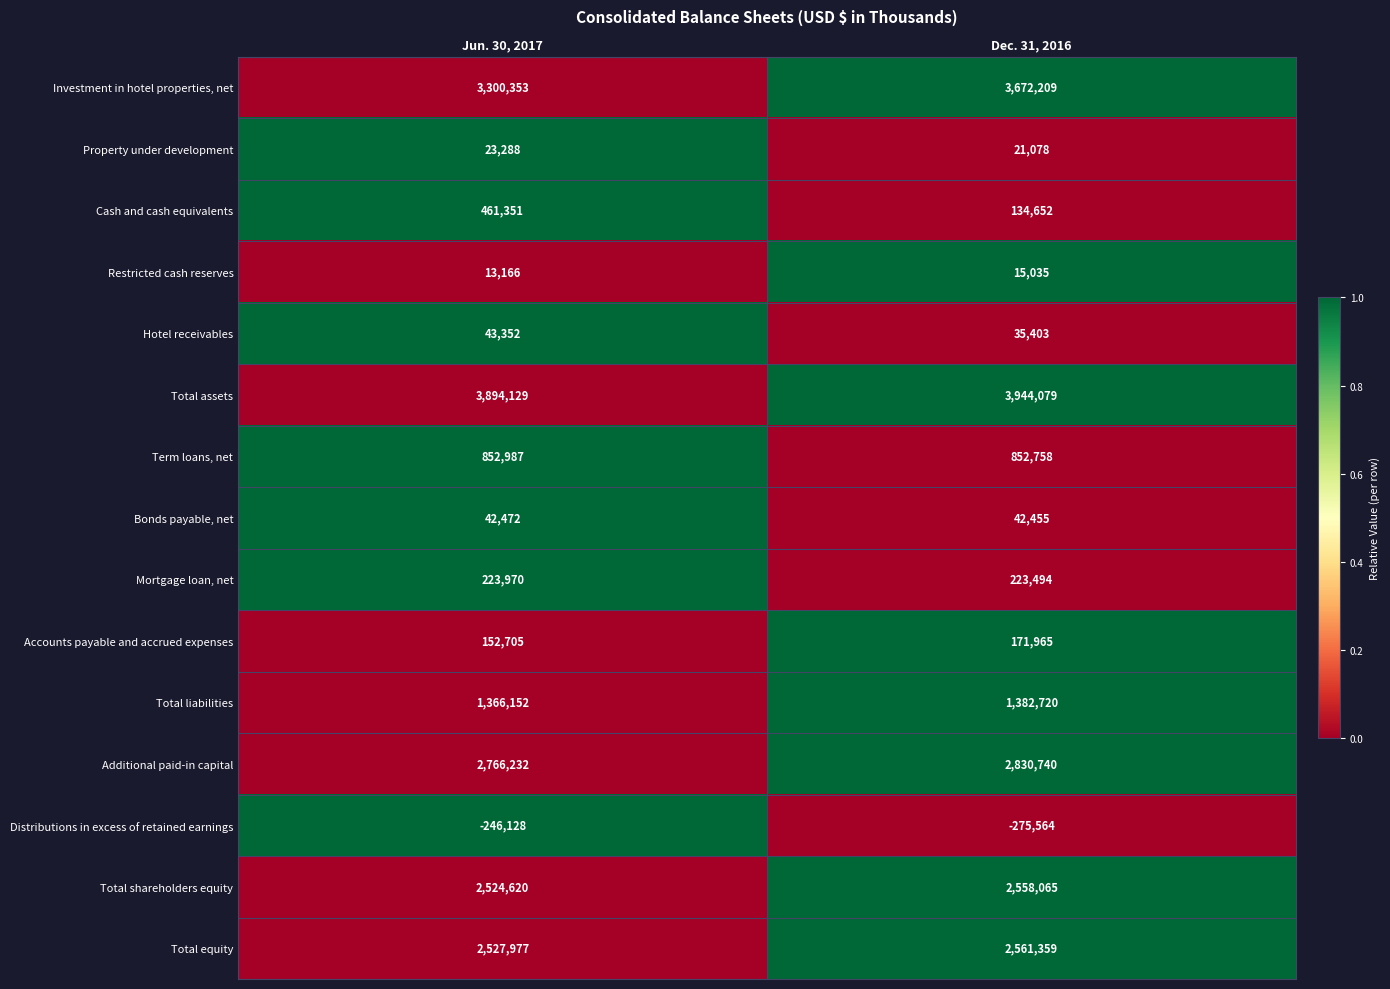

How many data points does each series have?

2